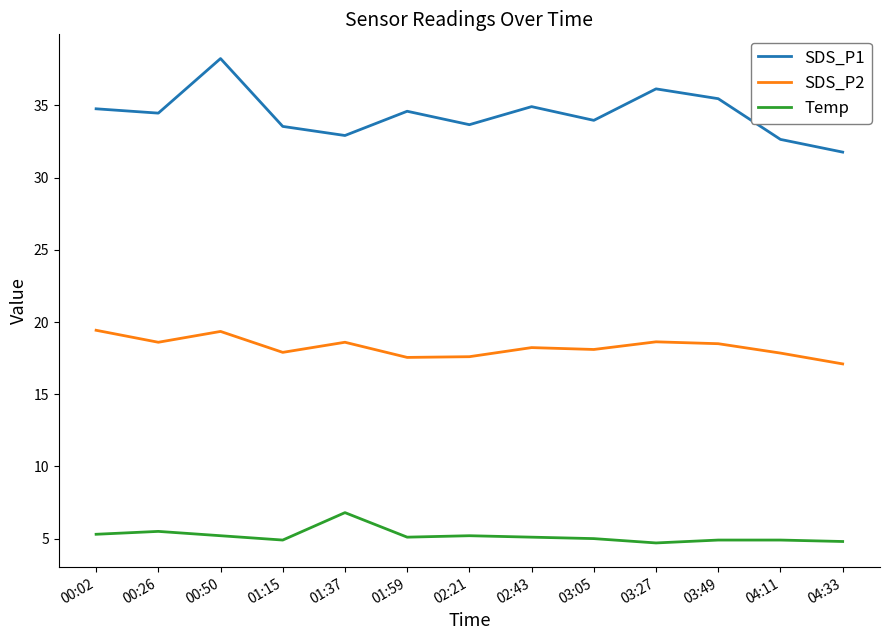

What position from the right is 01:15?

10